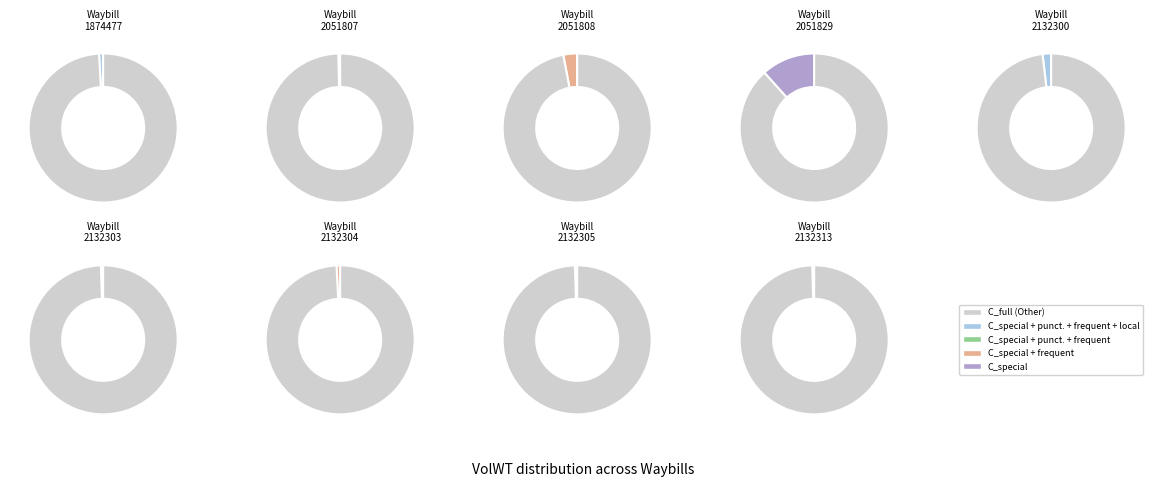

Does any single category account for the majority?

Yes